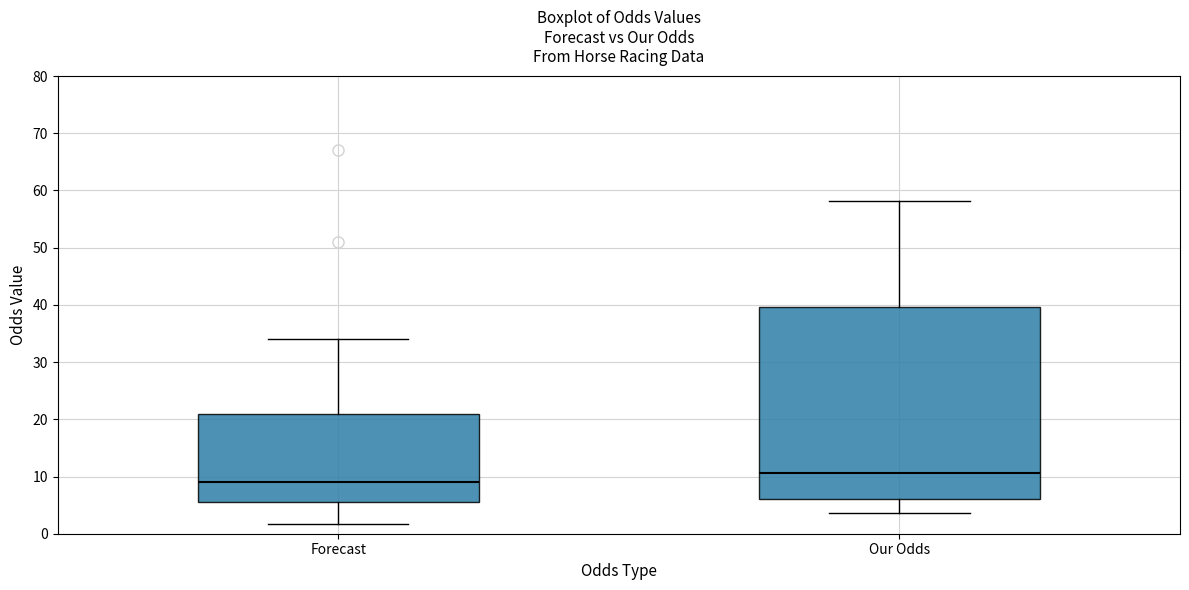

Reading left to right, read every box against the y-axis: the position of its median line, the range the box covers, and the ends of its whiskers. The values are not printed on the chart, so give them approximately, as read against the axis.

Forecast: median 9, box 6 to 21, whiskers 2 to 34
Our Odds: median 11, box 6 to 40, whiskers 4 to 58